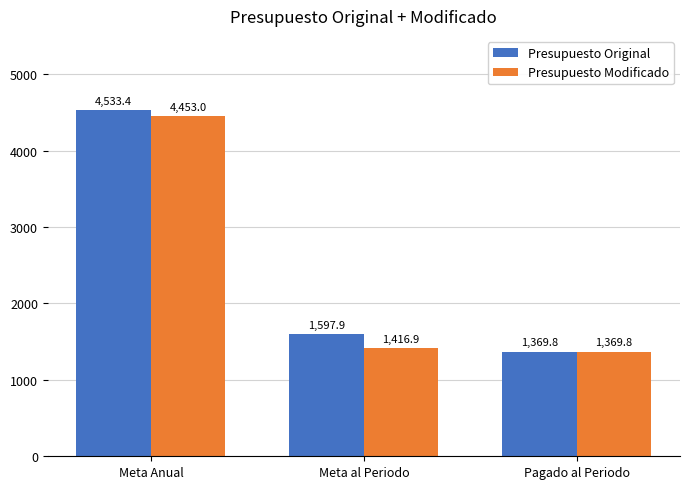

Reading left to right, what are all the values shown in this chart?

Presupuesto Original: Meta Anual=4533.4	Meta al Periodo=1597.9	Pagado al Periodo=1369.8
Presupuesto Modificado: Meta Anual=4453.0	Meta al Periodo=1416.9	Pagado al Periodo=1369.8